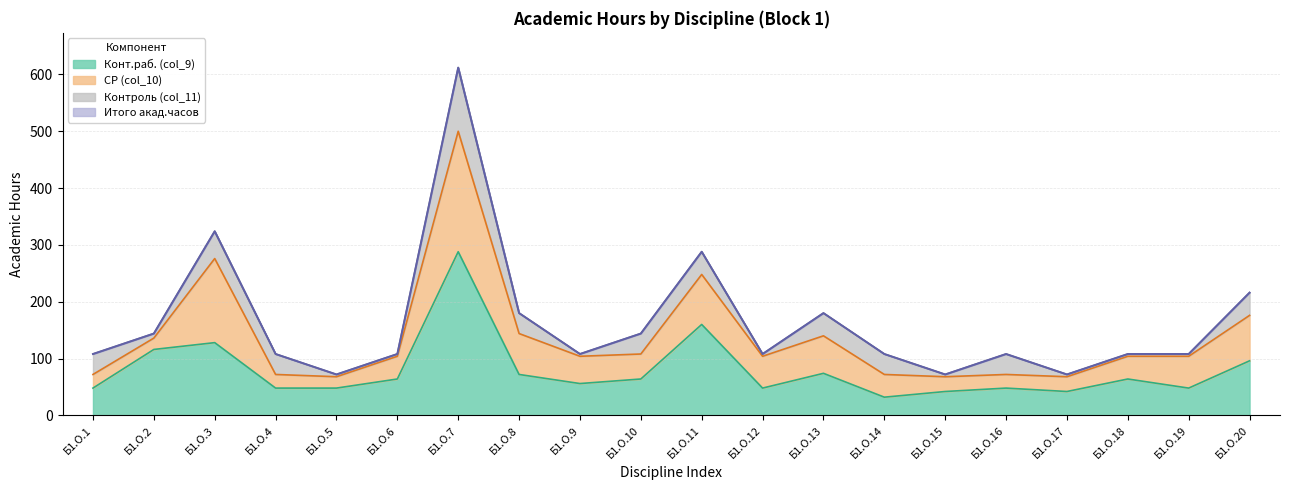

Reading left to right, extract all data points from this chart.

Итого акад.часов: Б1.О.1=108	Б1.О.2=144	Б1.О.3=324	Б1.О.4=108	Б1.О.5=72	Б1.О.6=108	Б1.О.7=612	Б1.О.8=180	Б1.О.9=108	Б1.О.10=144	Б1.О.11=288	Б1.О.12=108	Б1.О.13=180	Б1.О.14=108	Б1.О.15=72	Б1.О.16=108	Б1.О.17=72	Б1.О.18=108	Б1.О.19=108	Б1.О.20=216
Конт.раб. (col_9): Б1.О.1=48	Б1.О.2=116	Б1.О.3=128	Б1.О.4=48	Б1.О.5=48	Б1.О.6=64	Б1.О.7=288	Б1.О.8=72	Б1.О.9=56	Б1.О.10=64	Б1.О.11=160	Б1.О.12=48	Б1.О.13=74	Б1.О.14=32	Б1.О.15=42	Б1.О.16=48	Б1.О.17=42	Б1.О.18=64	Б1.О.19=48	Б1.О.20=96